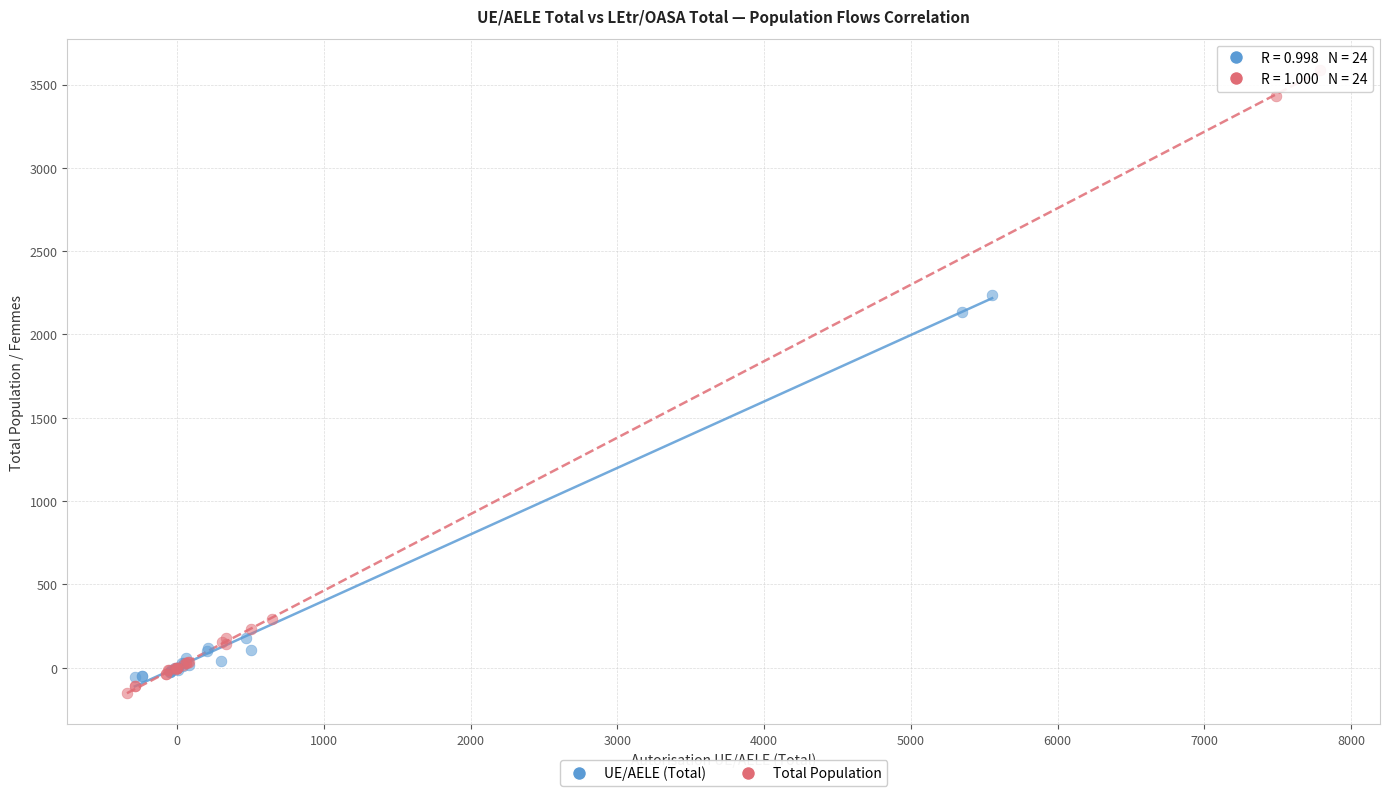

Which series reaches the minimum Y coordinate?

Total Population